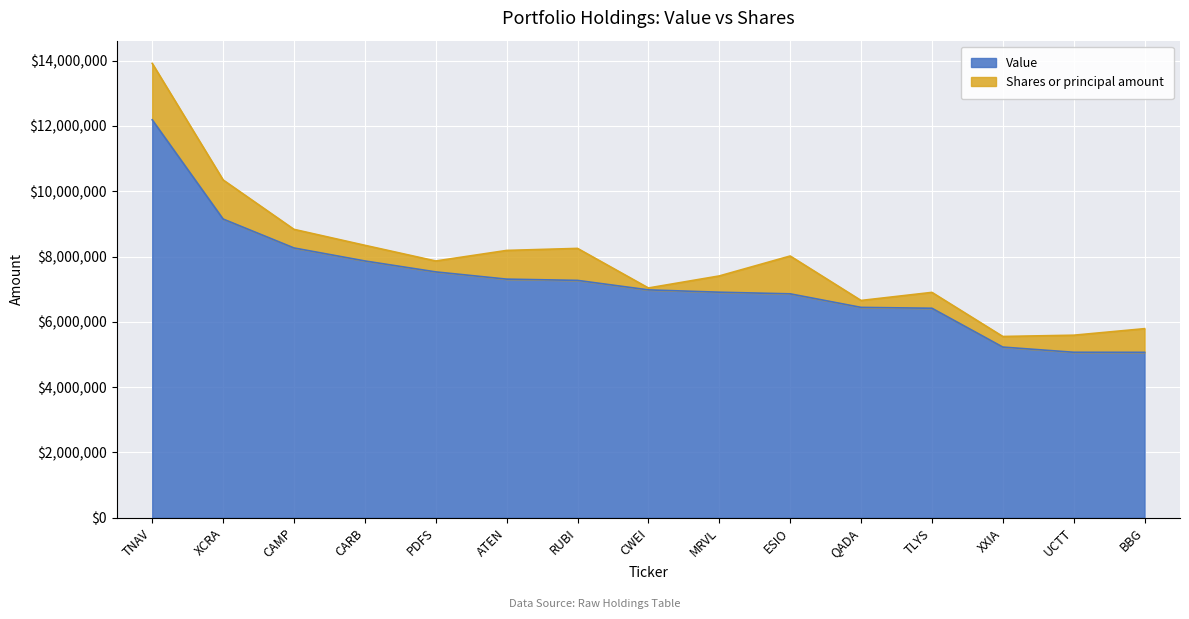

What is the label of the 8th point from the right?

CWEI